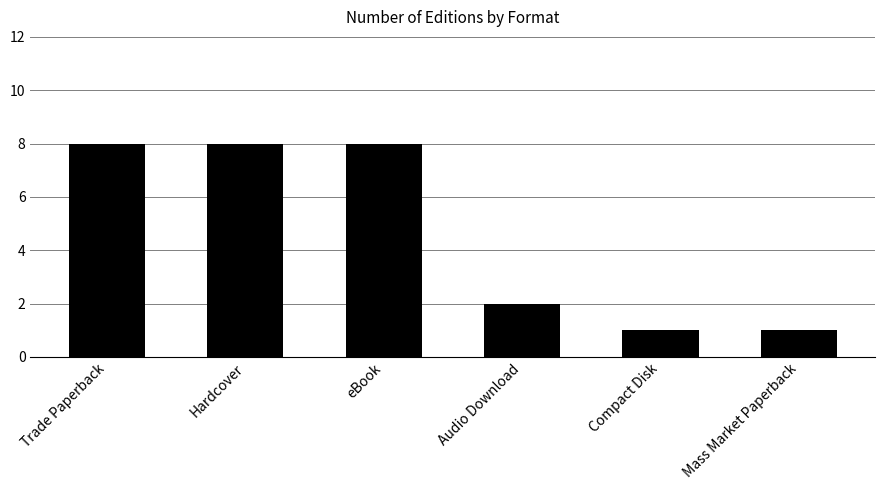

What is the sum of all values?

28